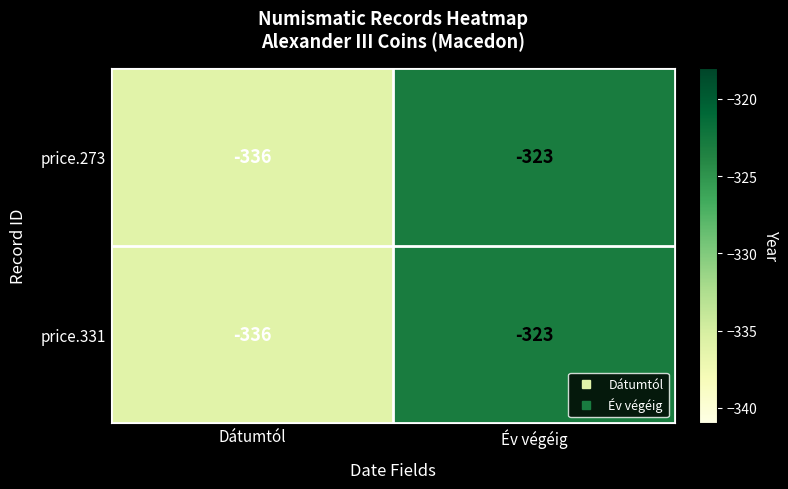

The price.273 series shows -430 at Év végéig. True or false?

False